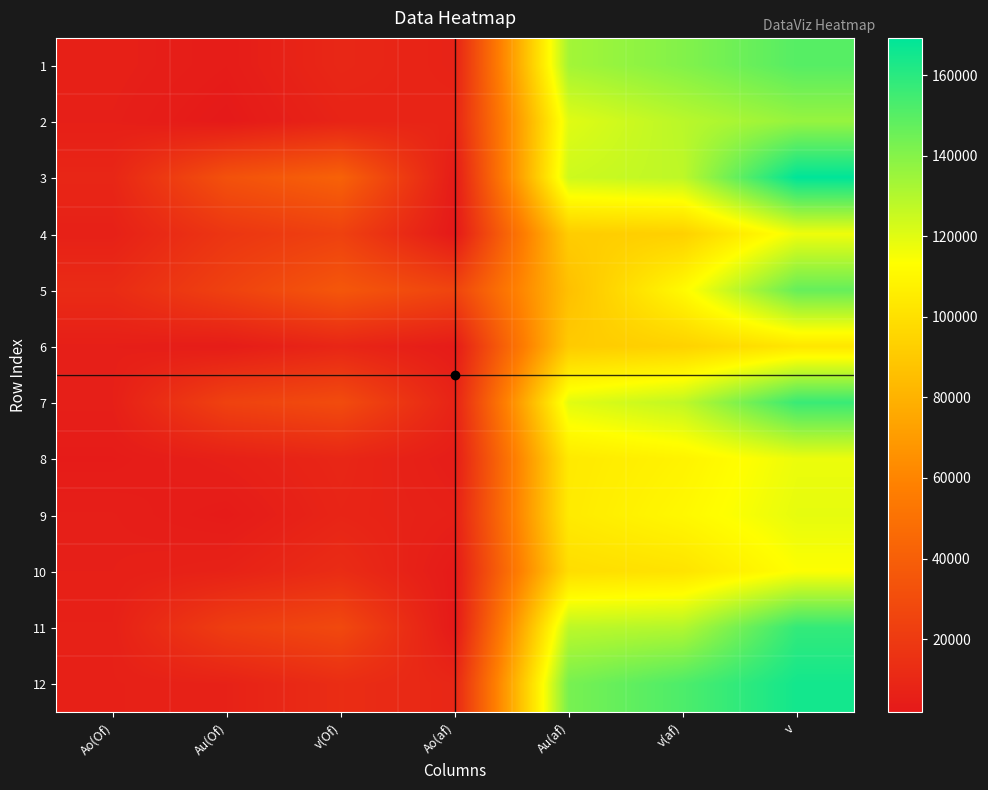

What is the difference between the highest and lowest values at v(af)?

58876